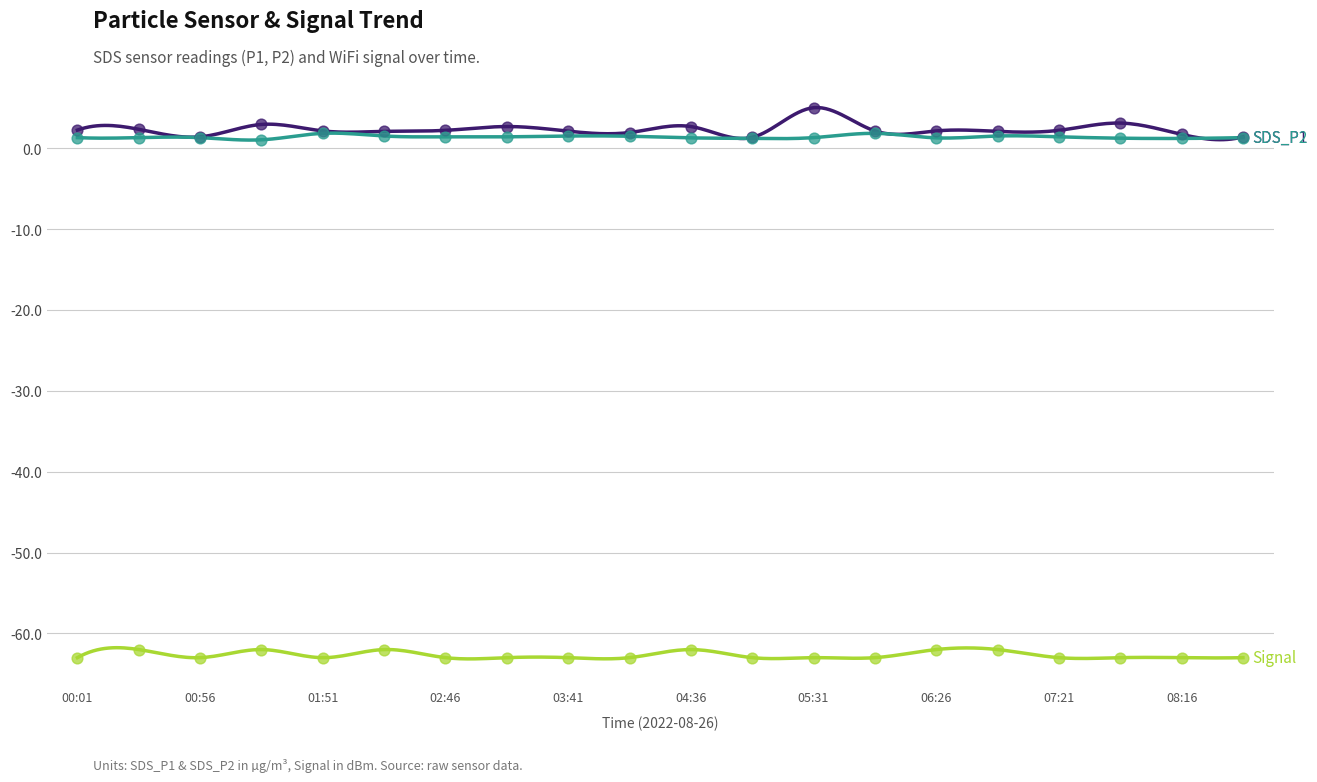

At how many categories does at least one series exceed -37?

20